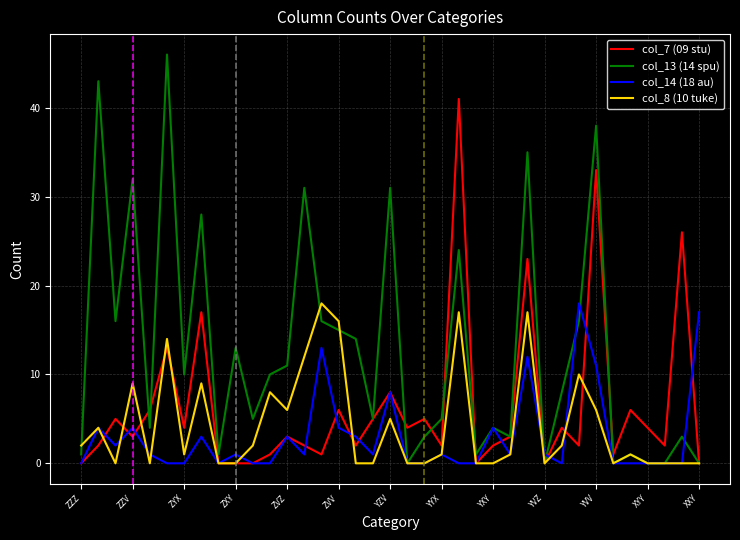

Which series ends up on top after the final intersection of col_8 (10 tuke) and col_14 (18 au)?

col_14 (18 au)